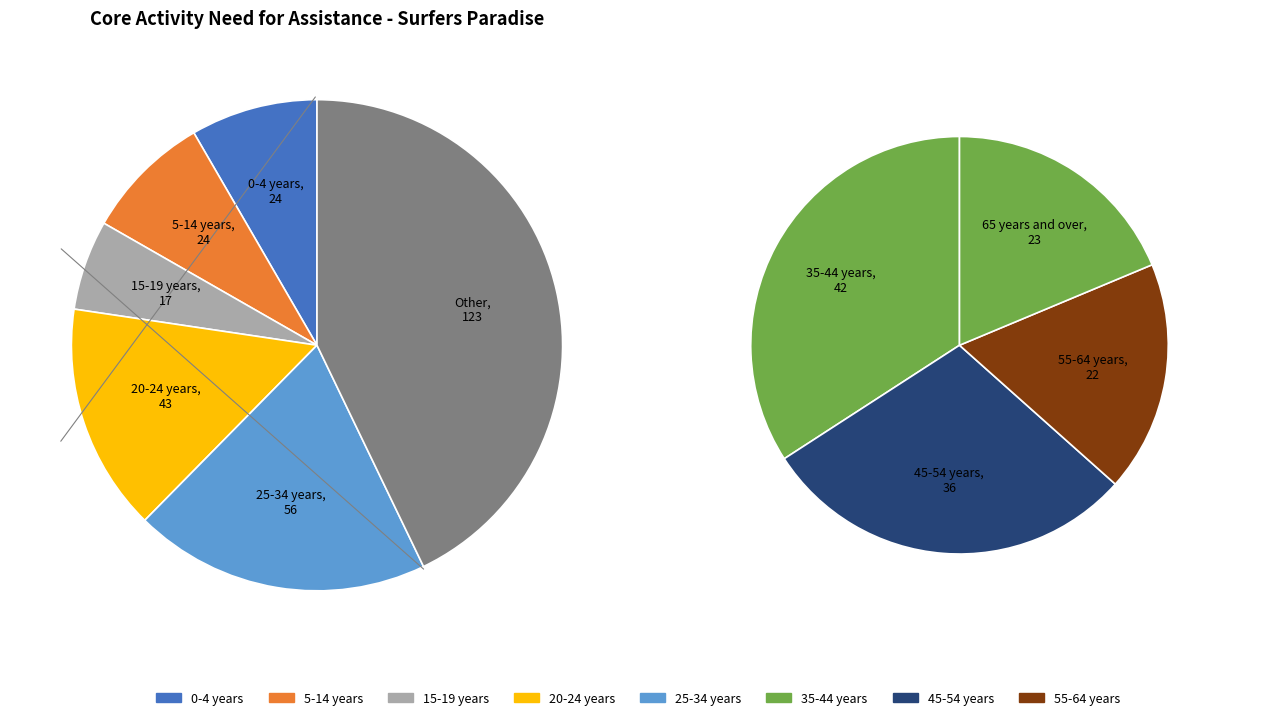

Which slice is the smallest?

15-19 years